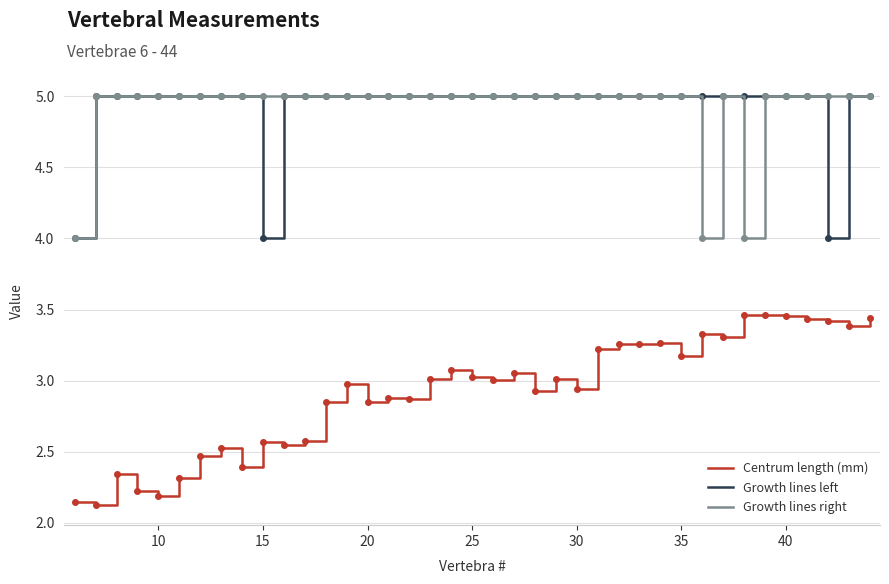

What is the highest value of the Growth lines left series?

5.0